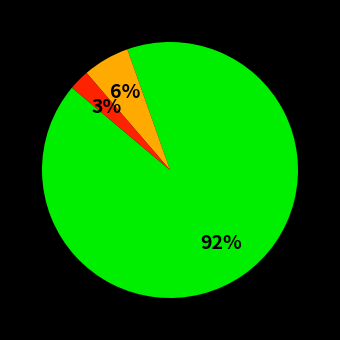

Does any single category account for the majority?

Yes